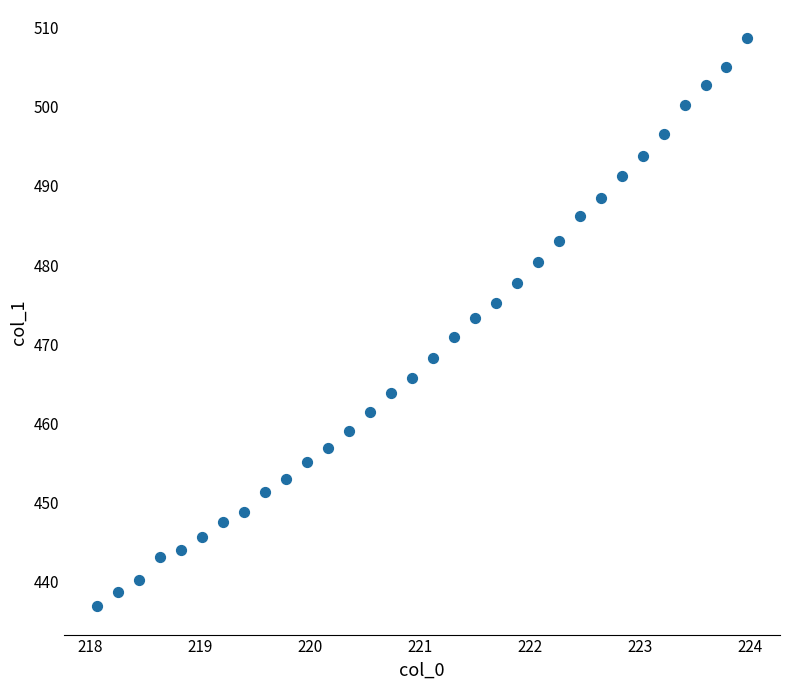

What is the range of X values (max minus min)?

5.9